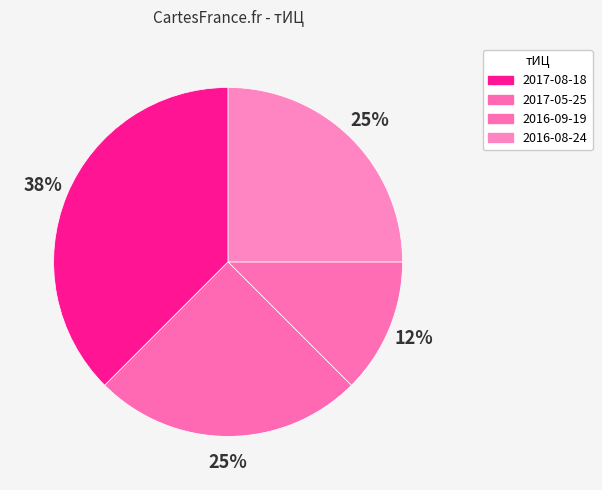

Which slice is the largest?

2017-08-18